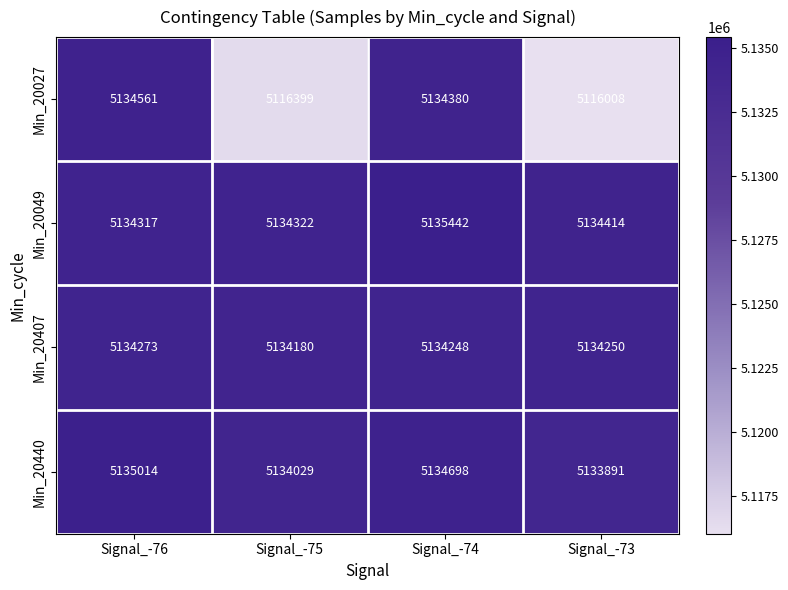

What is the spread (max minus min) of values at Signal_-75?

17923